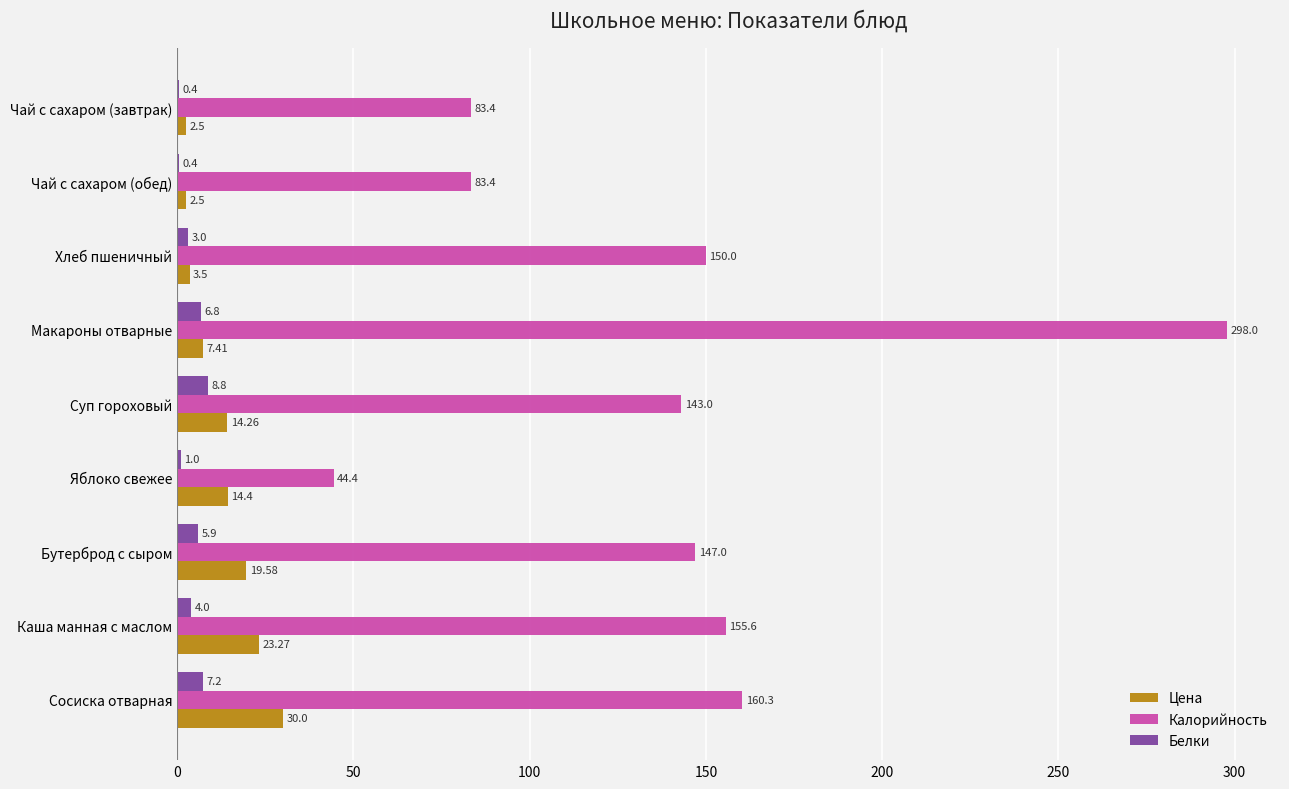

Where is Калорийность nearest to the value 171?

Сосиска отварная